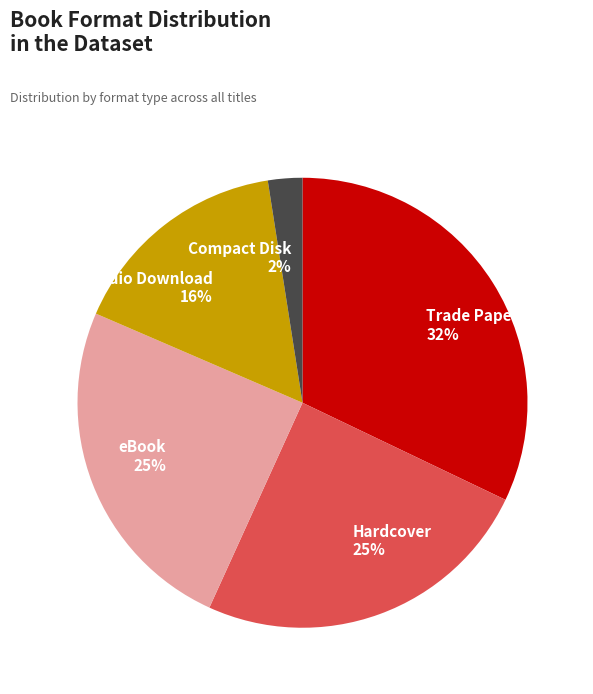

To the nearest percent, what is the average slice percentage?

20%